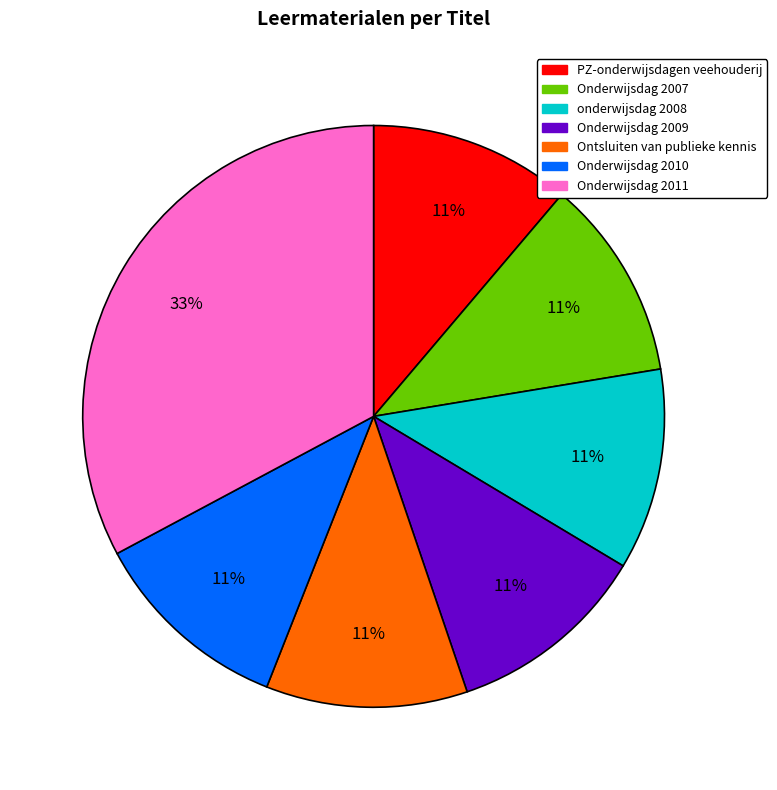

How many segments does this pie chart have?

7